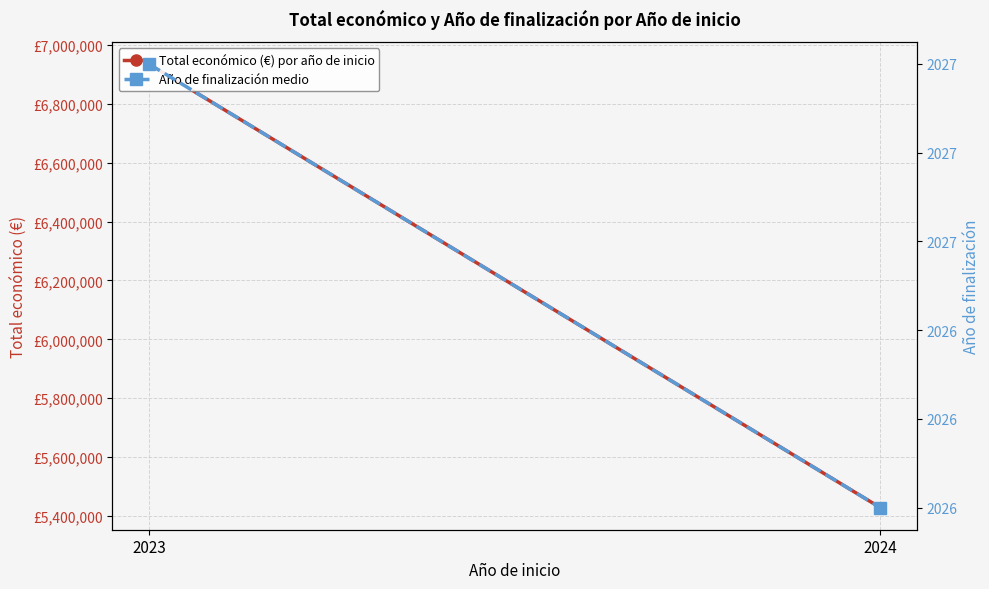

The value of Total económico (€) por año de inicio at 2024 is 1480309.8. True or false?

False